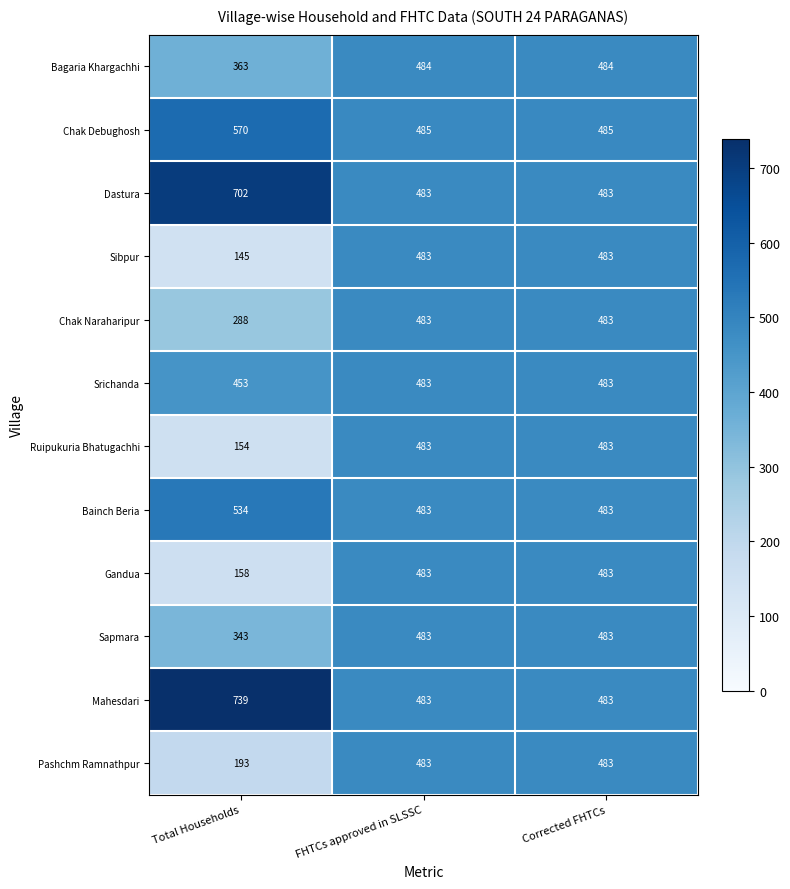

What is the maximum value shown in the chart?

739